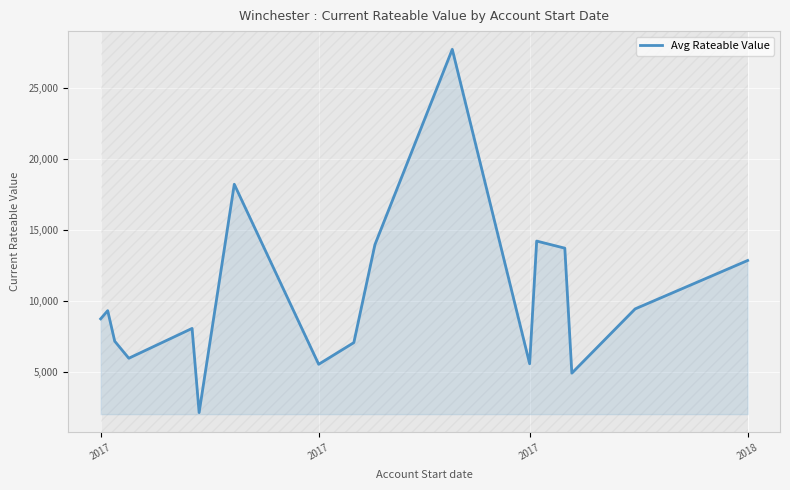

What is the smallest value displayed?

2175.0